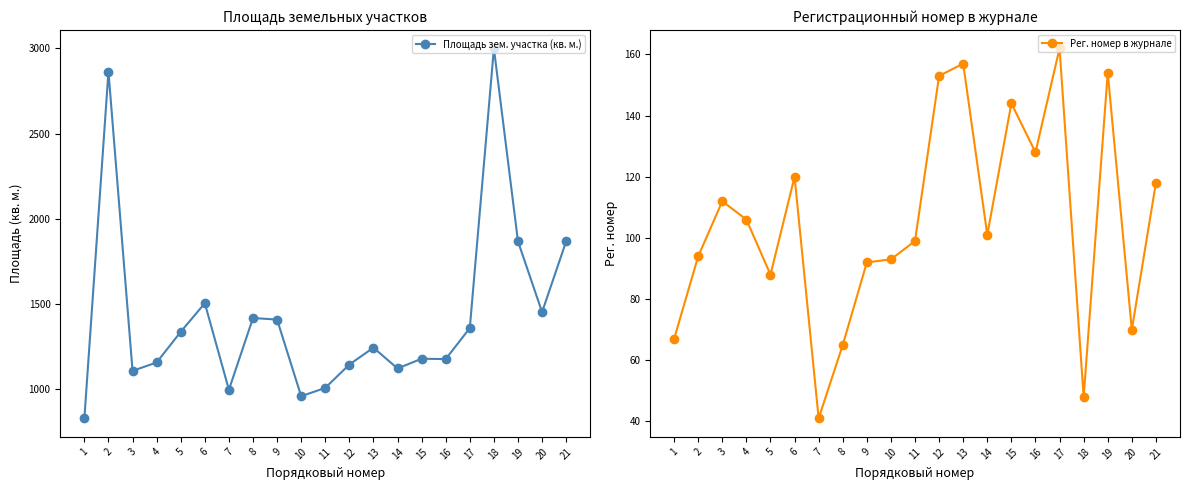

At 16, list the series in order from largest to smallest.

Площадь зем. участка (кв. м.), Рег. номер в журнале